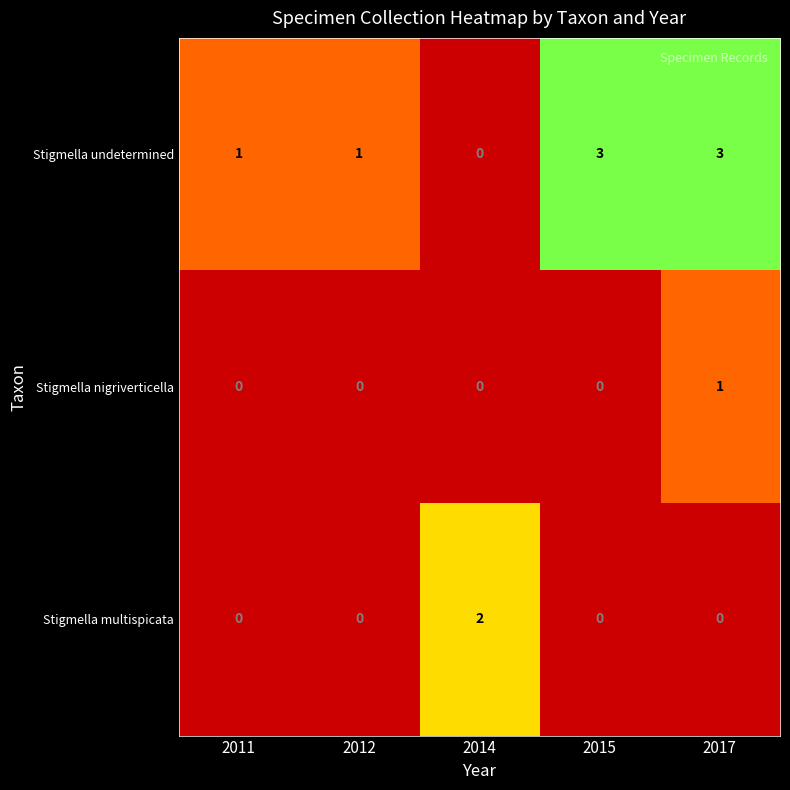

How many positive values does the Stigmella undetermined series have?

4